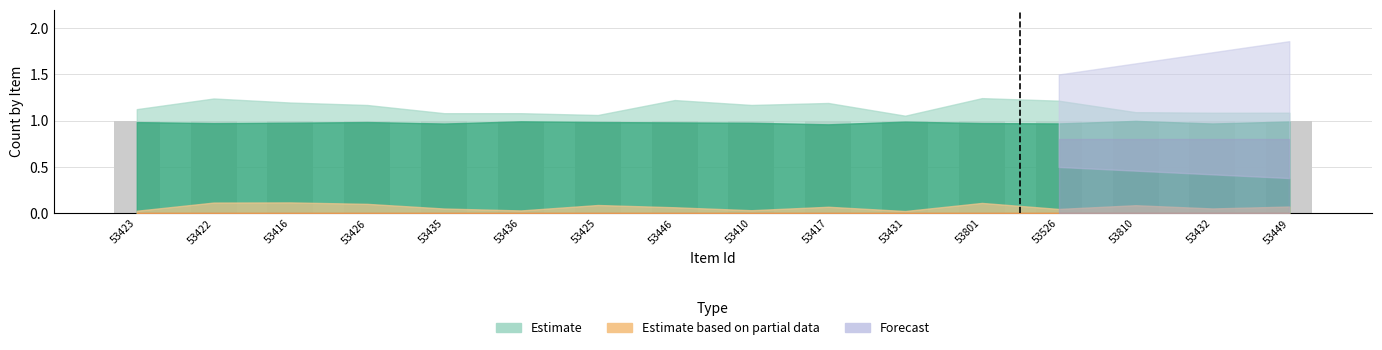

What is the label of the 3rd bar from the left?

53416